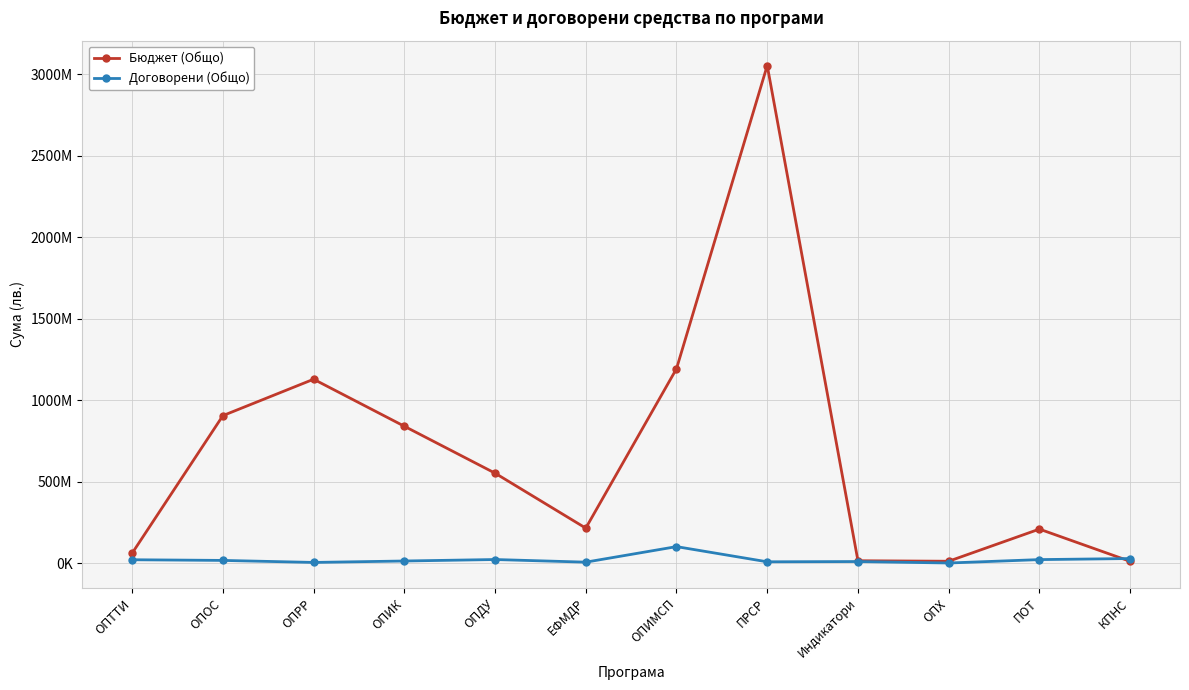

Does the chart have visible grid lines?

Yes